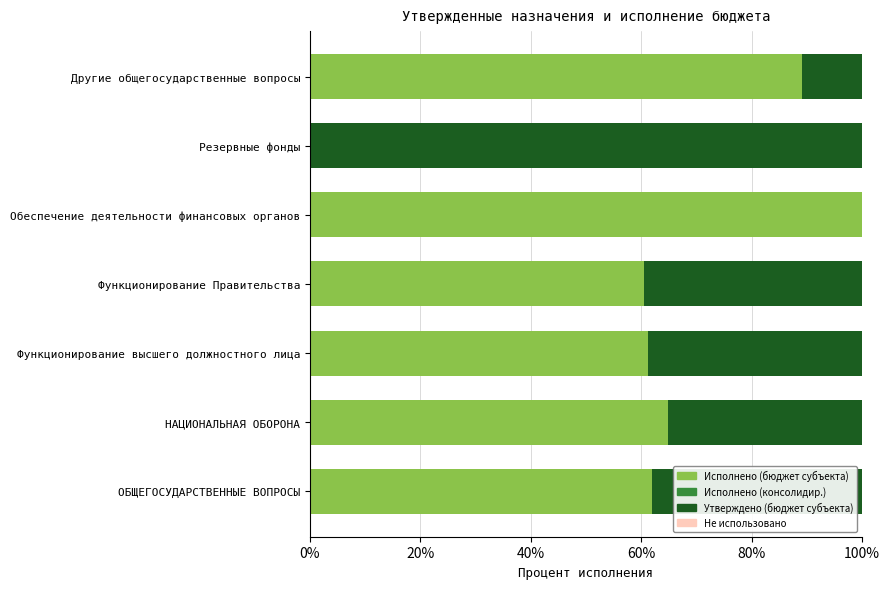

The Исполнено (бюджет субъекта) series shows 89.1 at Другие общегосударственные вопросы. True or false?

True